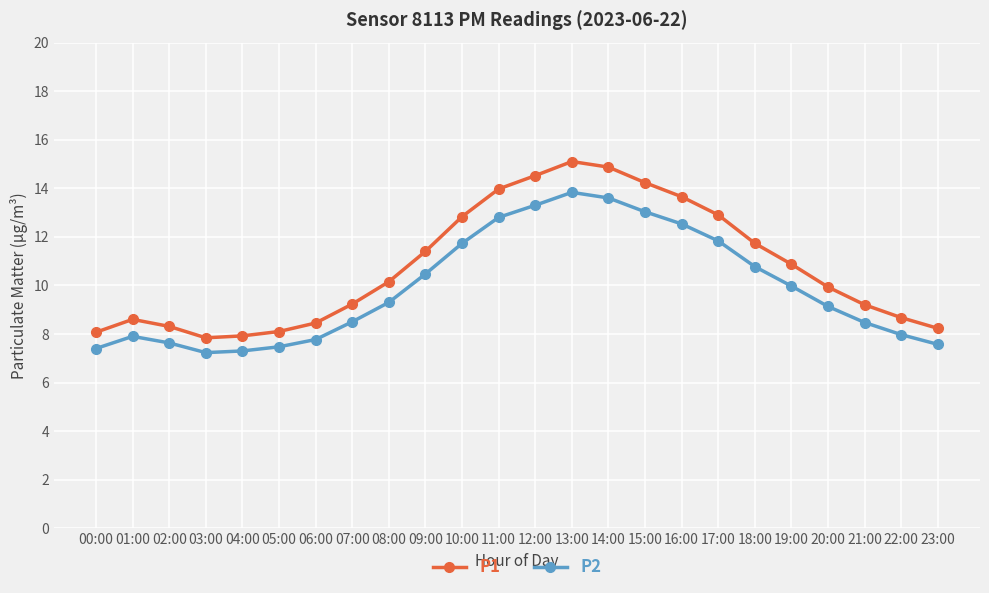

Is this an area chart (filled region under the line)?

No